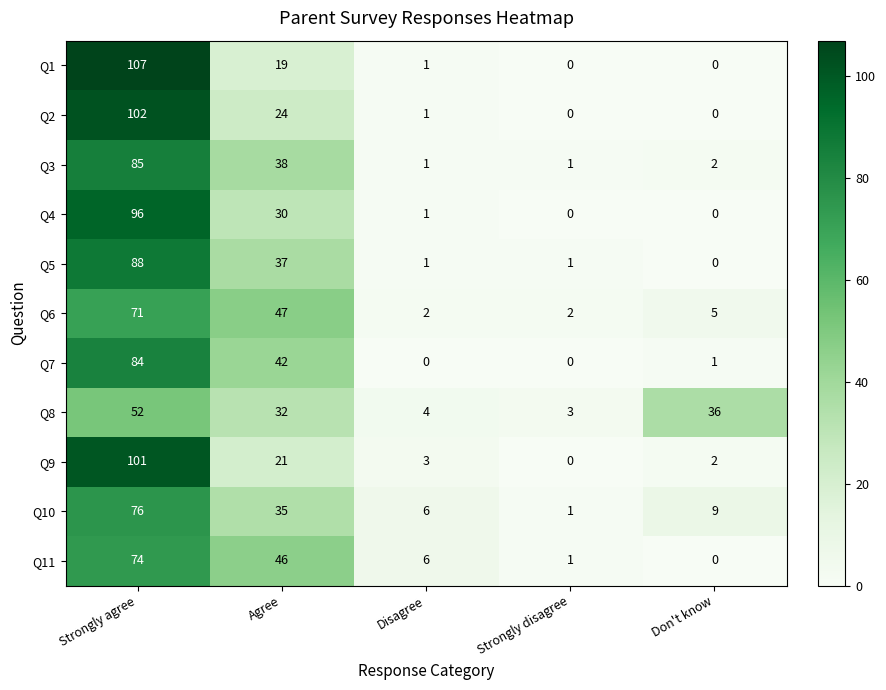

Is it true that Q10 equals 6 at Disagree?

True